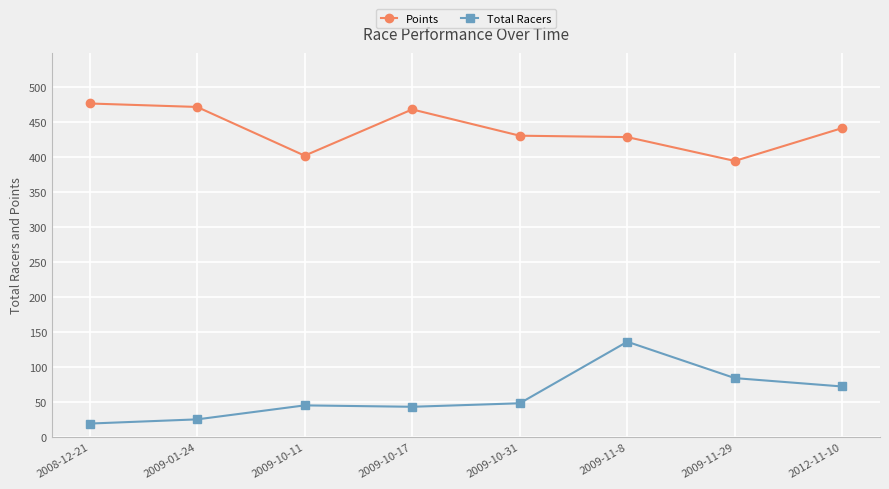

At how many categories does at least one series exceed 297?

8